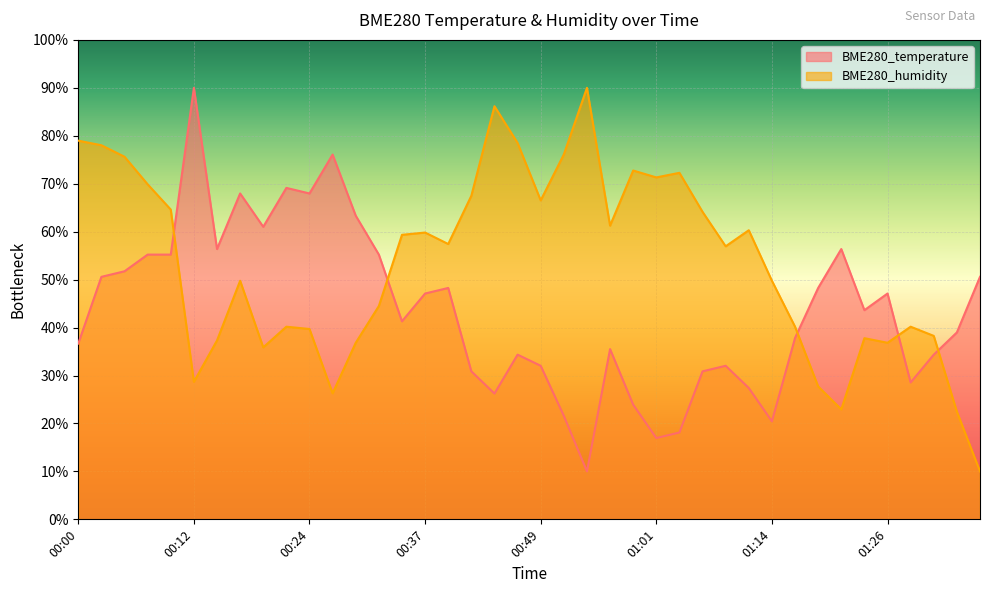

What is the maximum value for BME280_temperature?

90.0